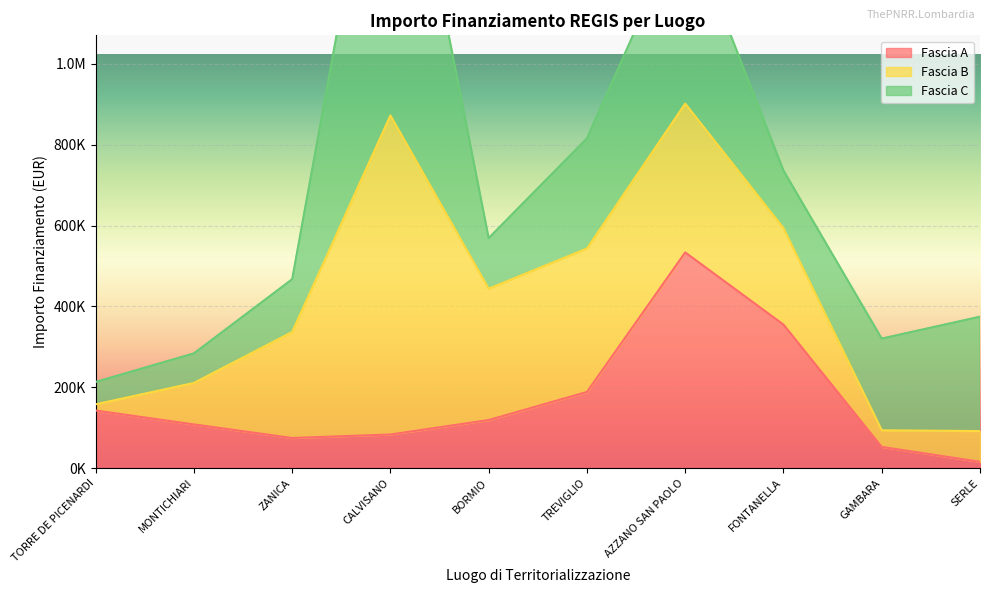

What are all the series names shown in the legend?

Fascia A, Fascia B, Fascia C